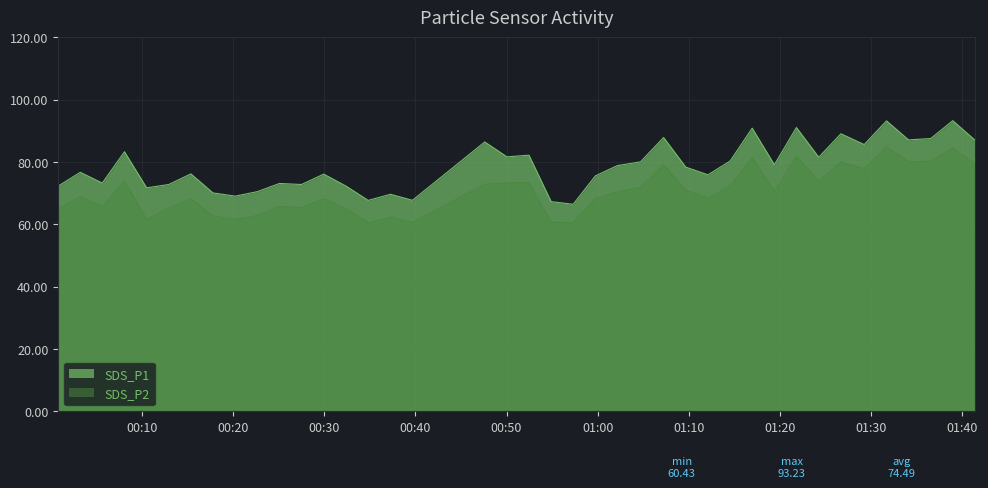

Does the chart display data point markers on the line(s)?

No